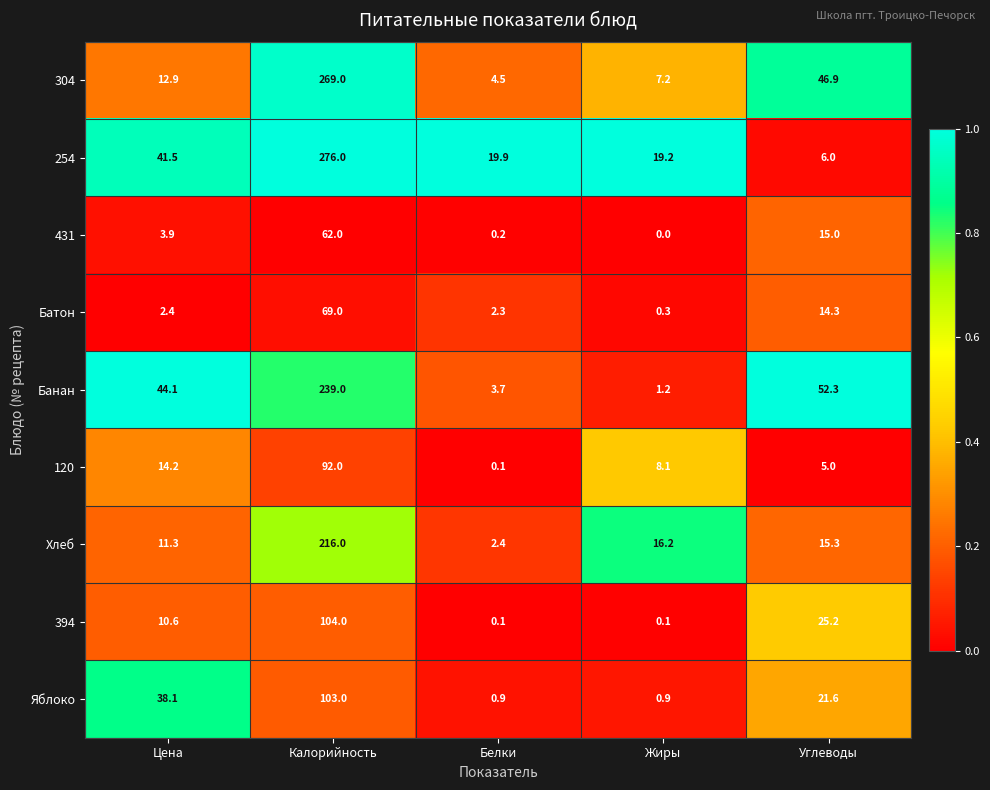

Between Цена and Углеводы, which series saw the biggest shift?

254